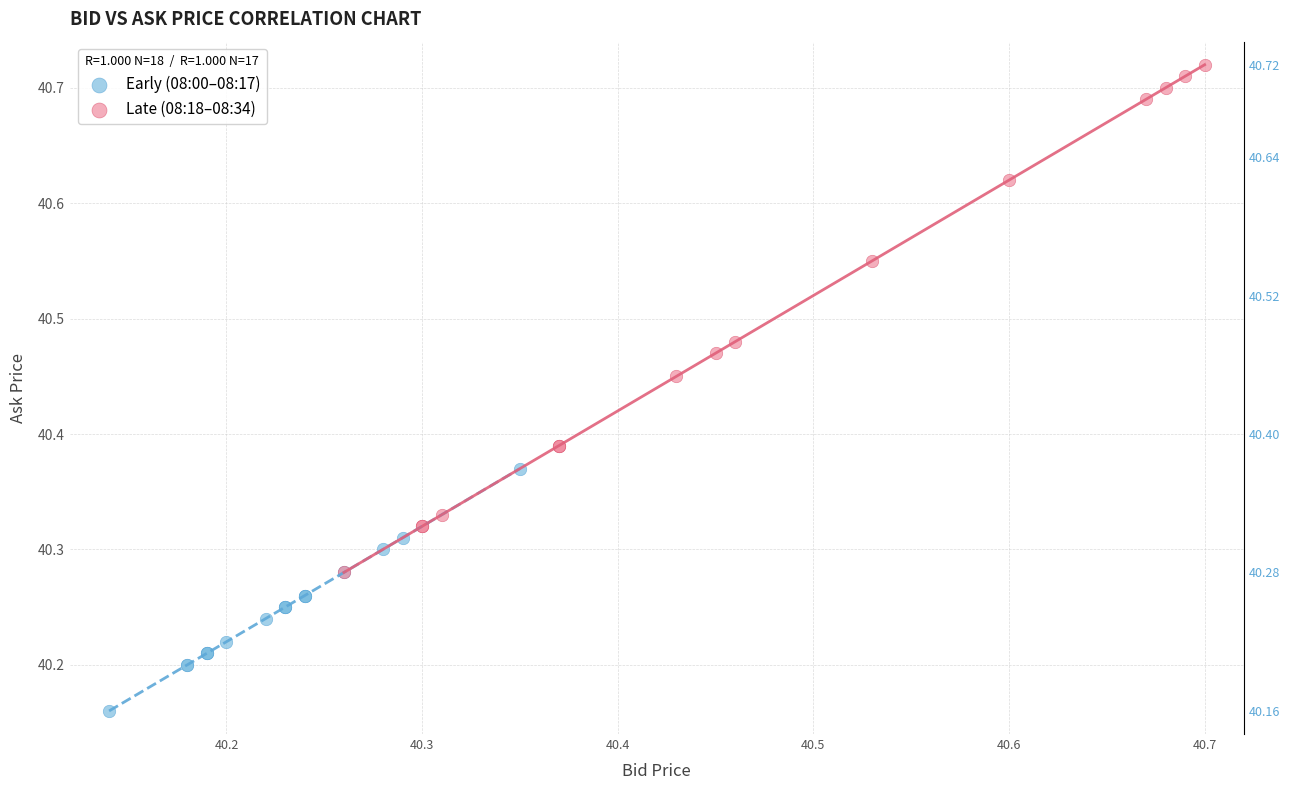

Which series contains the highest Y value?

Late (08:18–08:34)